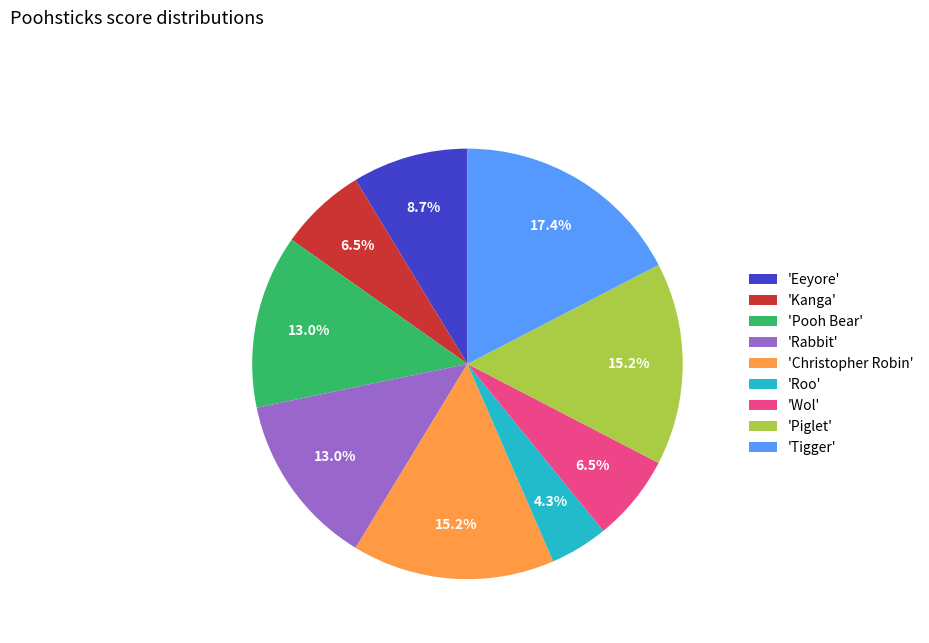

How much of the chart is everything except 'Rabbit'?

87.0%